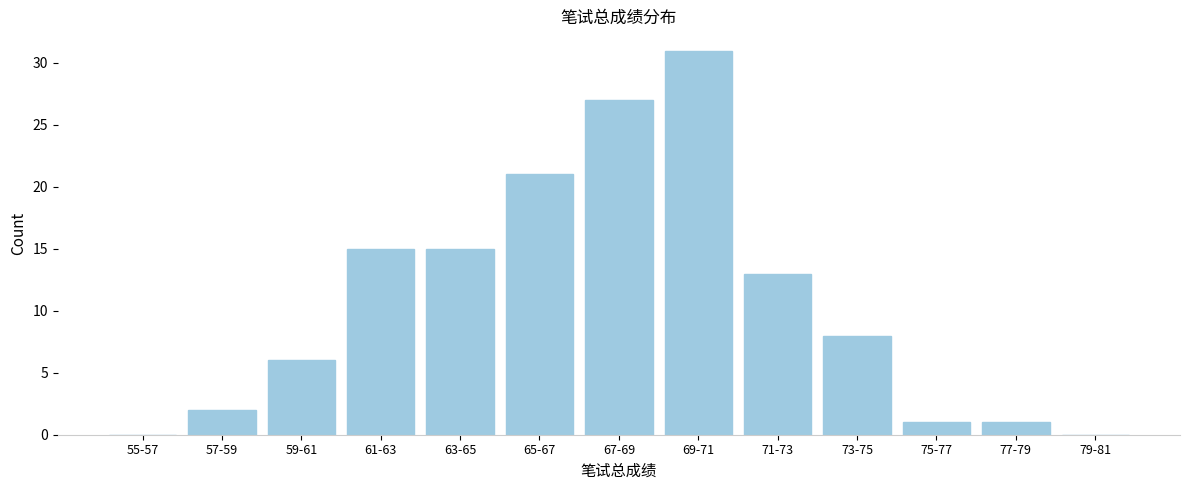

Reading left to right, list all the values displayed in this chart.

55-57=0	57-59=2	59-61=6	61-63=15	63-65=15	65-67=21	67-69=27	69-71=31	71-73=13	73-75=8	75-77=1	77-79=1	79-81=0